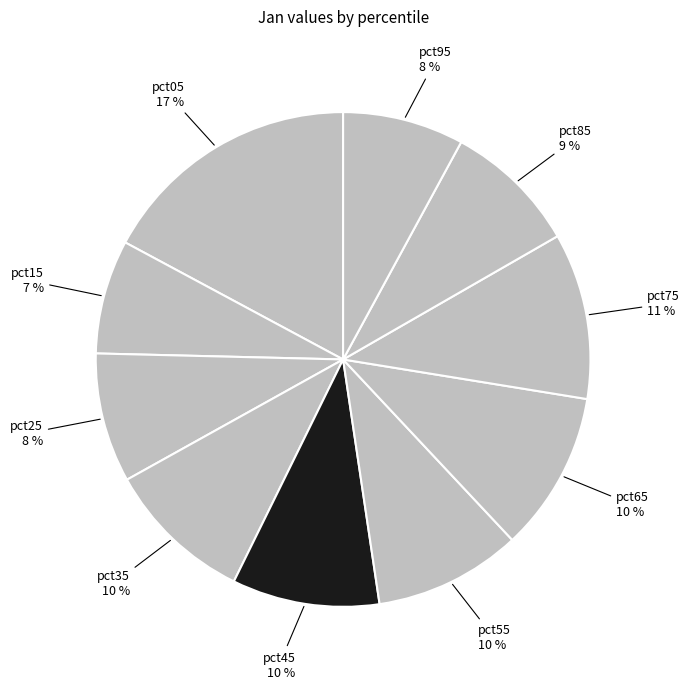

To the nearest percent, what is the difference between the largest and smallest slice percentages?

10%